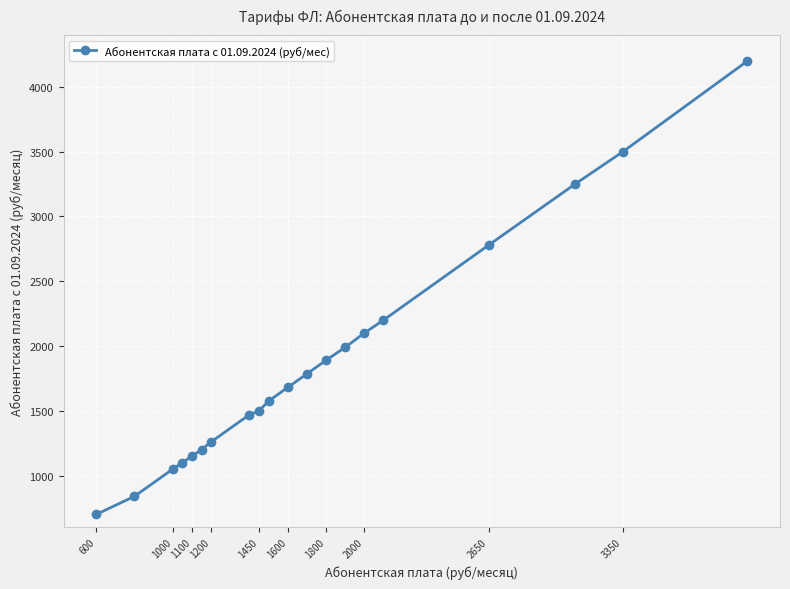

What is the smallest value displayed?

700